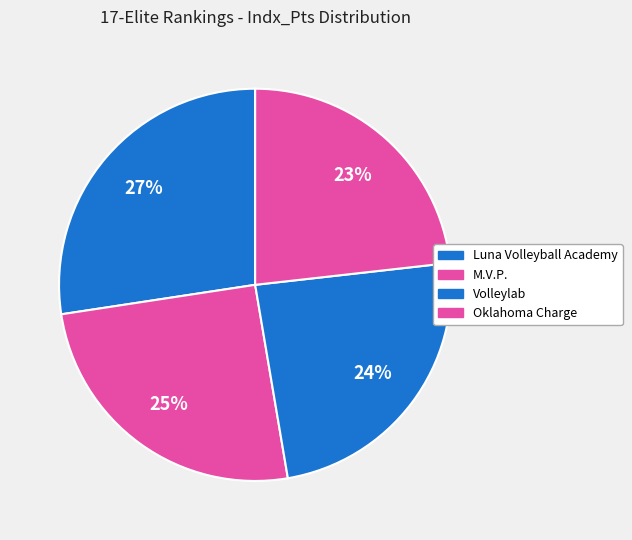

How many segments does this pie chart have?

4